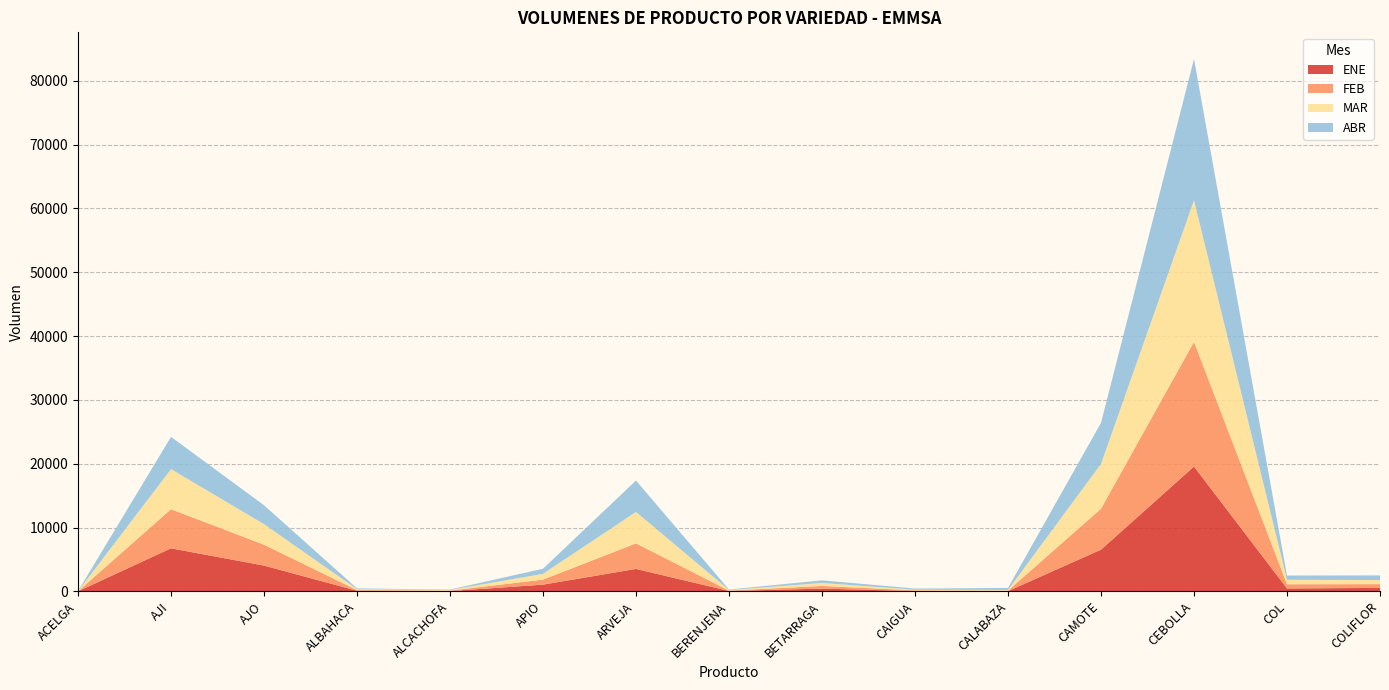

Reading left to right, transcribe all the data shown in this chart.

ENE: 17	6753	4048	105	47	1062	3524	67	439	55	39	6544	19564	463	552
FEB: 4	6131	3268	107	81	786	4005	61	419	112	82	6417	19536	659	585
MAR: 13	6274	3220	136	101	905	4921	87	467	102	112	7011	22171	703	642
ABR: 27	5055	2965	126	58	804	4921	77	412	179	310	6447	22151	667	729